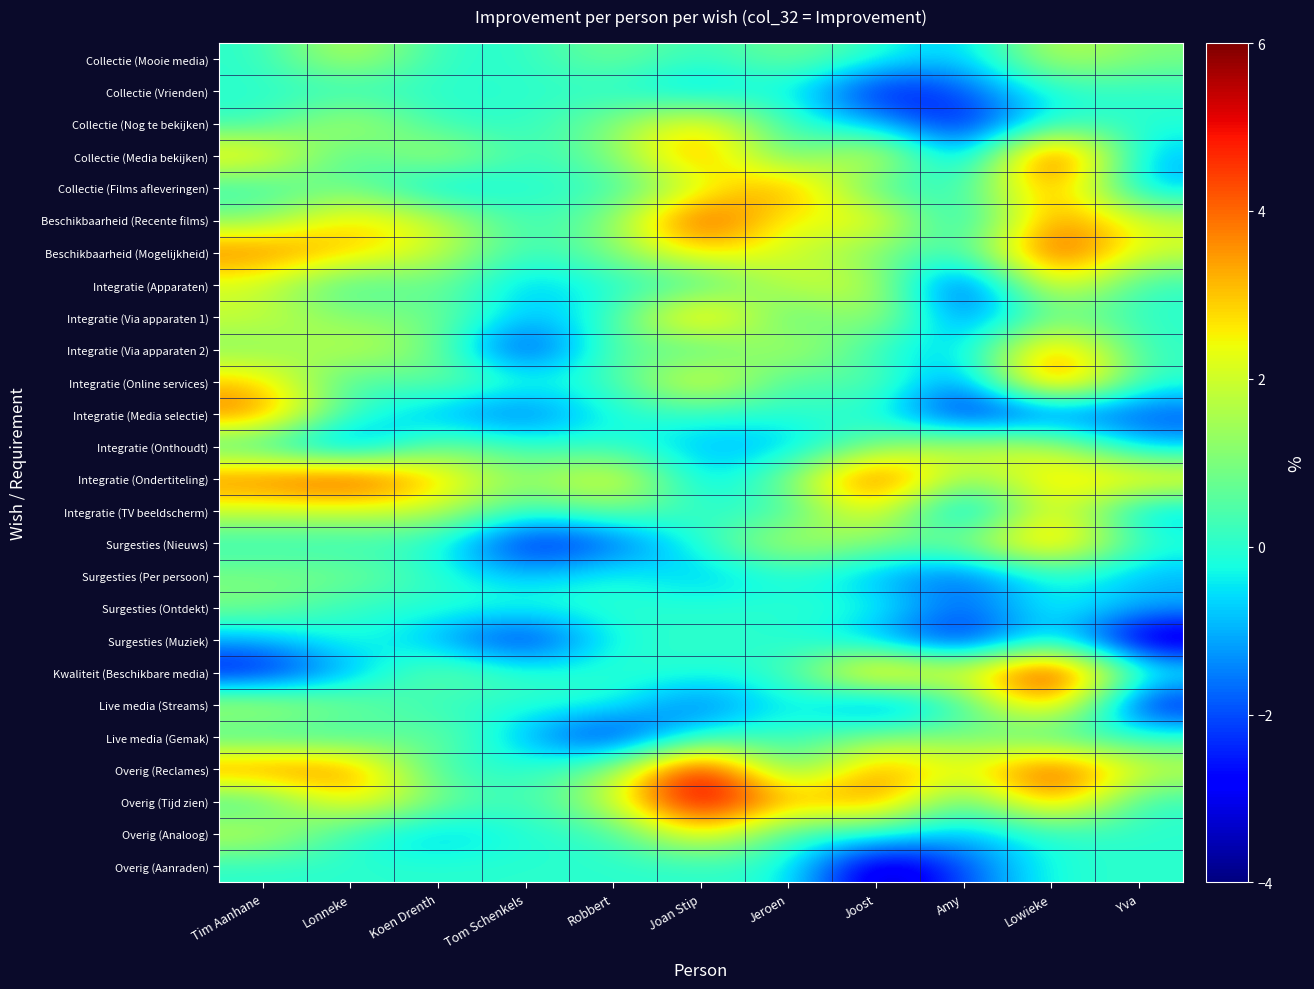

What is the maximum value shown in the chart?

6